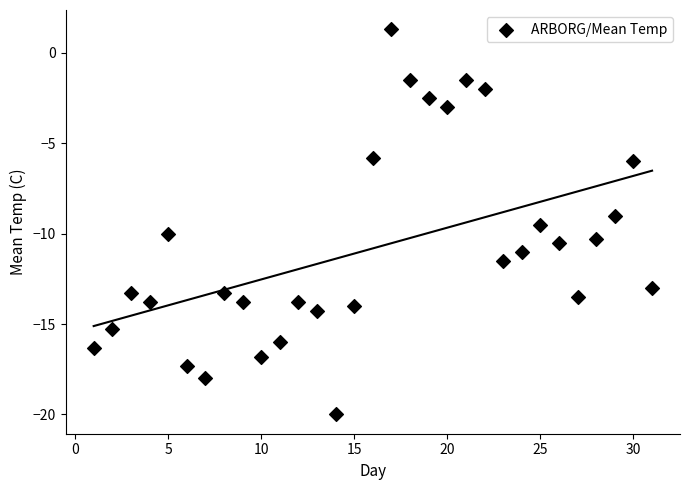

What is the range of X values (max minus min)?

30.0